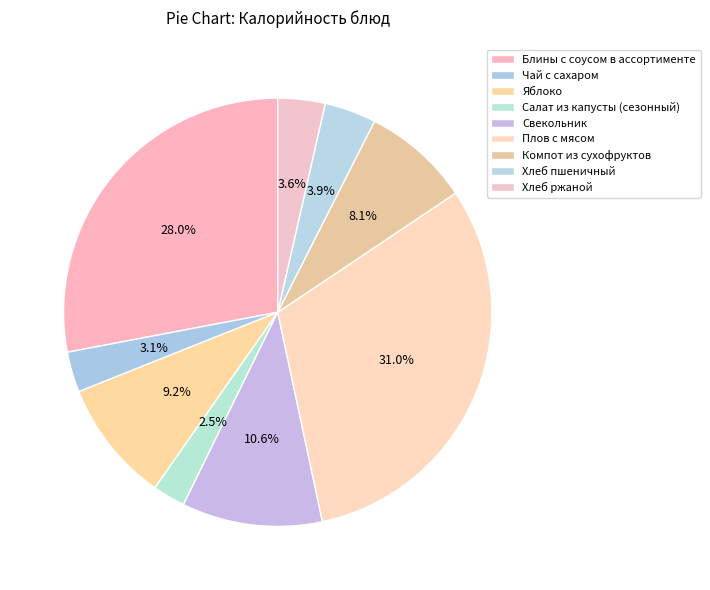

Which has a higher value, Яблоко or Хлеб ржаной?

Яблоко